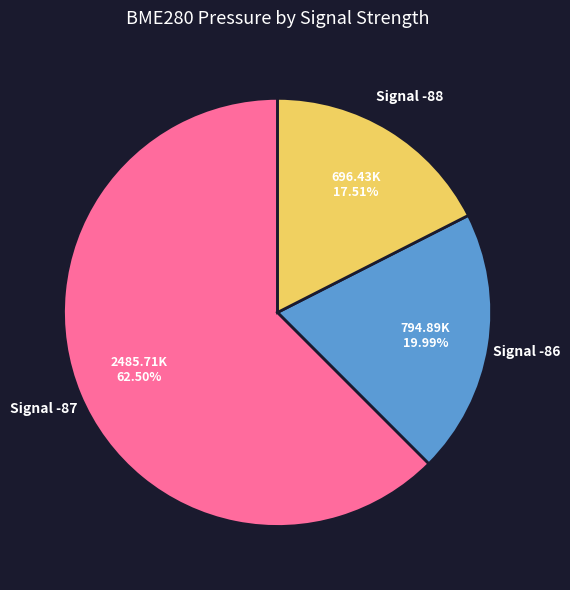

Approximately how many times larger is the value at Signal -87 compared to Signal -86?

3.1